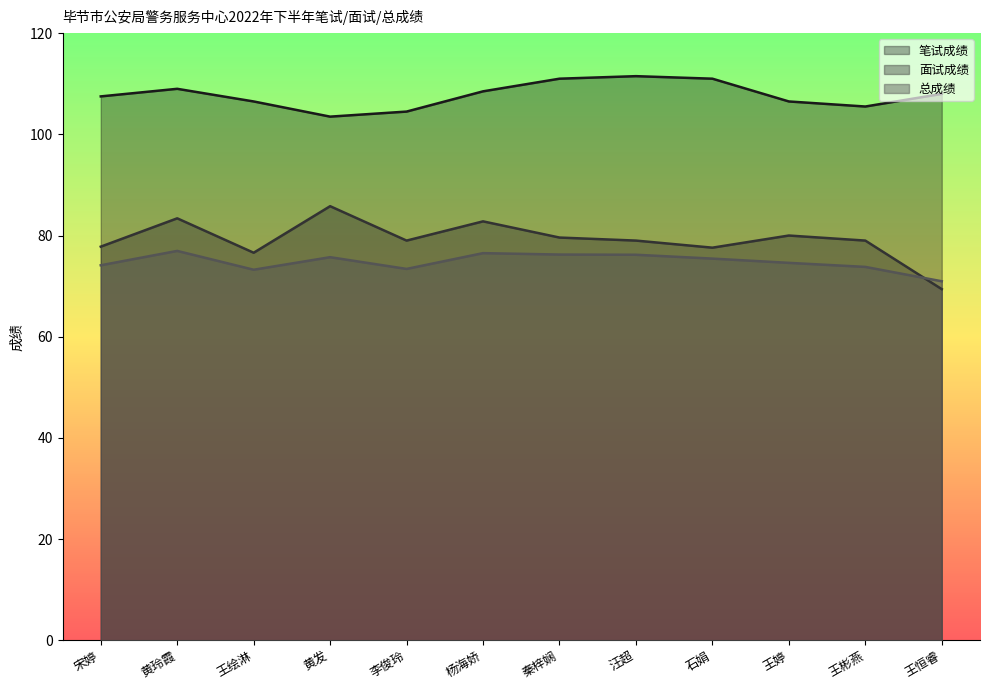

Rank the categories by 笔试成绩 value from highest to lowest.

汪超, 秦梓娴, 石娟, 黄玲霞, 杨海娇, 王恒睿, 宋婷, 王绘淋, 王婷, 王彬燕, 李俊玲, 黄发